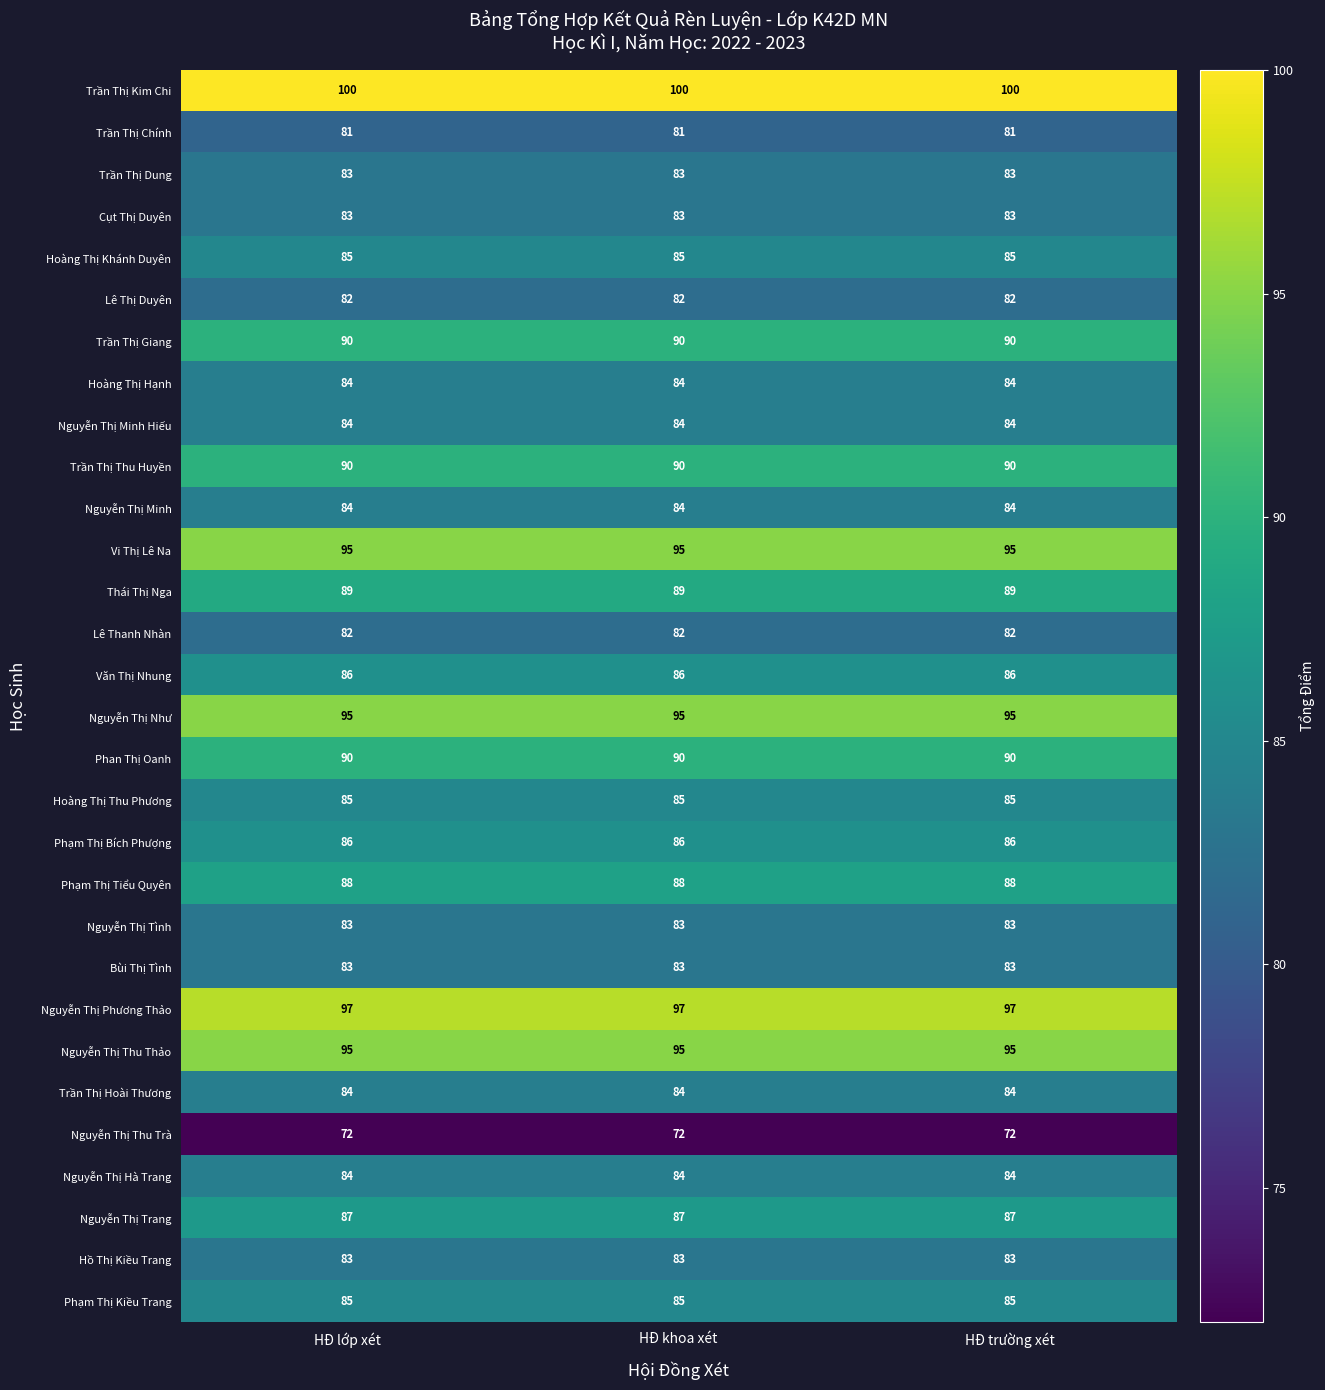

What is the total value across all series at HĐ trường xét?

2595